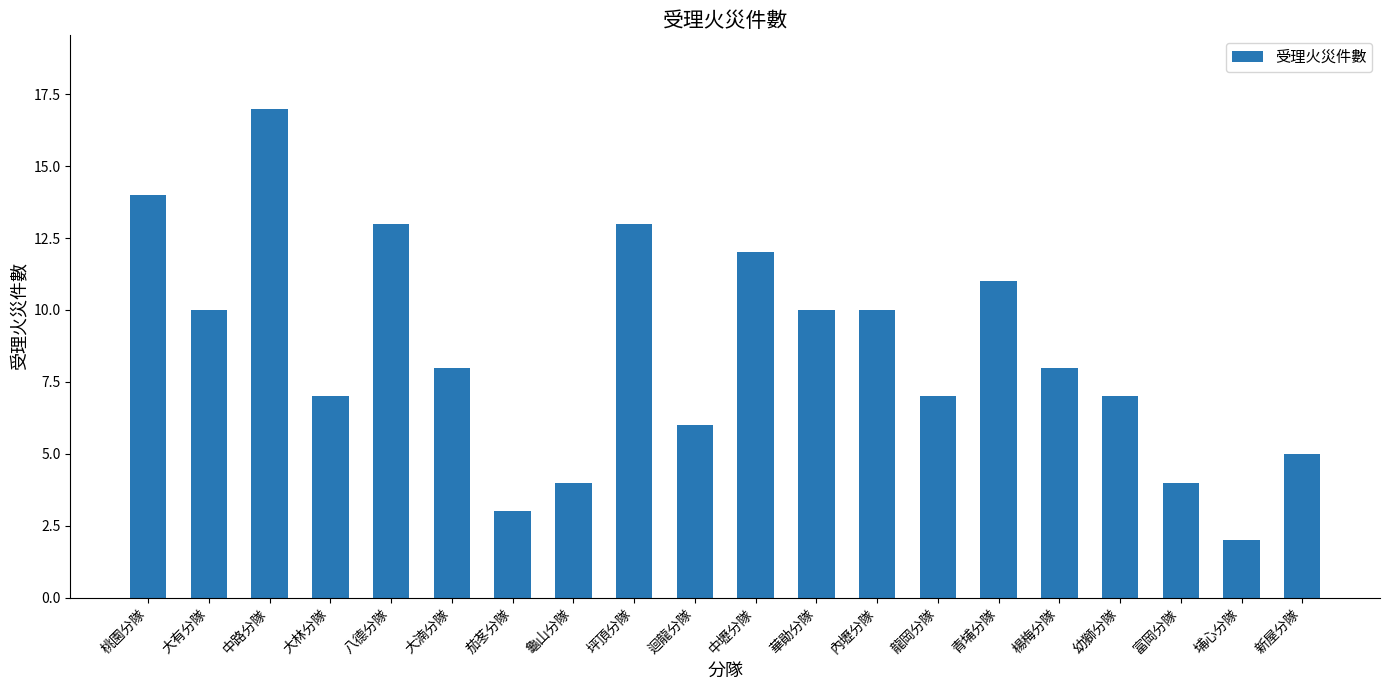

Reading left to right, what are all the values shown in this chart?

14	10	17	7	13	8	3	4	13	6	12	10	10	7	11	8	7	4	2	5